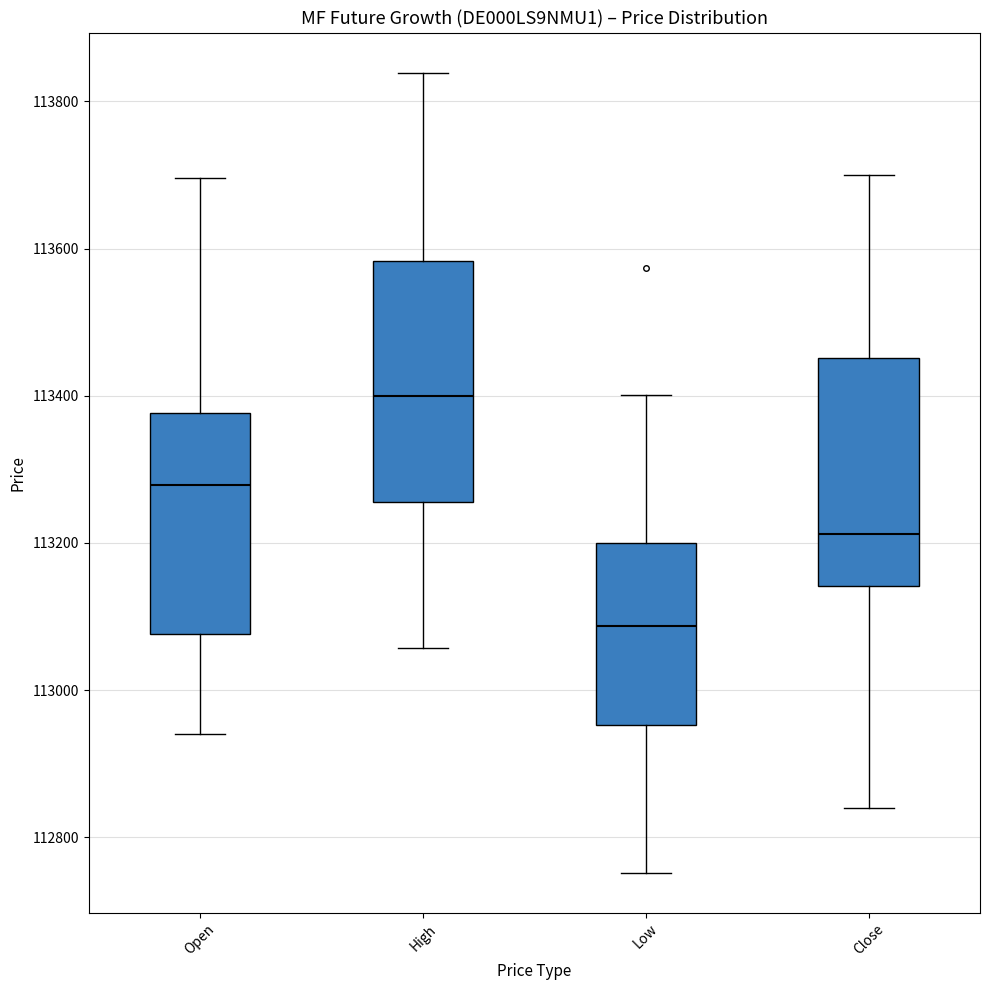

Where is the upper edge of the box for Close on the y-axis? The values are not printed on the chart, so give them approximately, as read against the axis.

113460